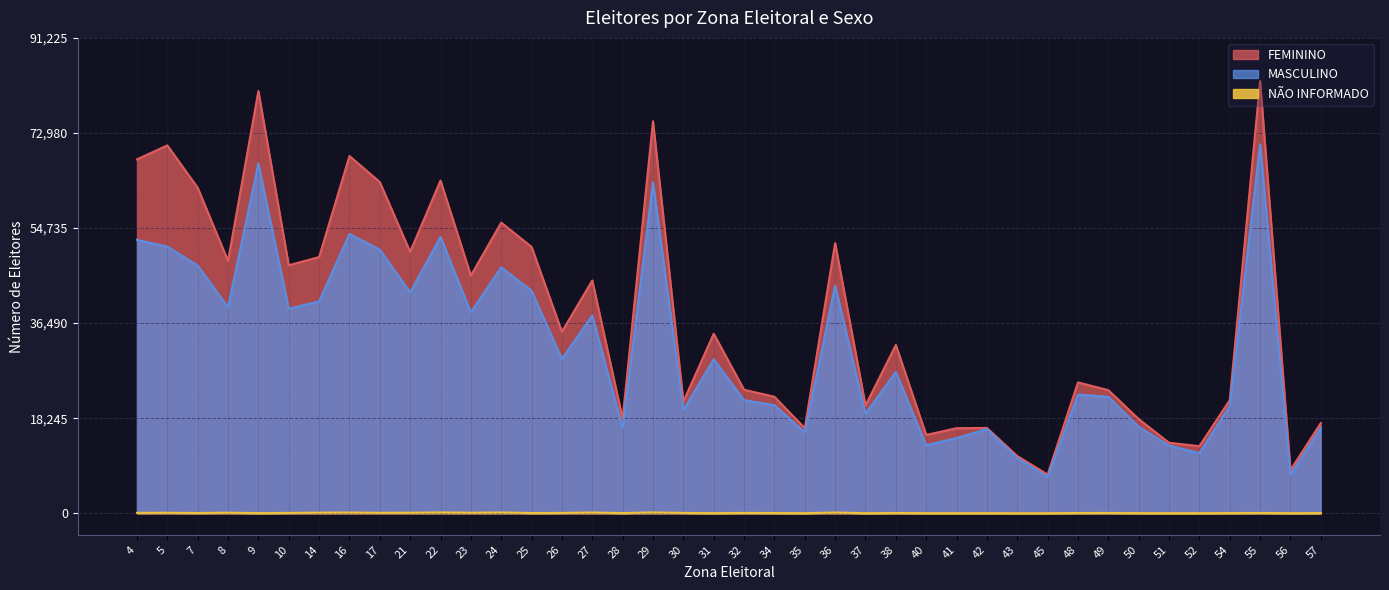

Read the MASCULINO value at 17.

50581